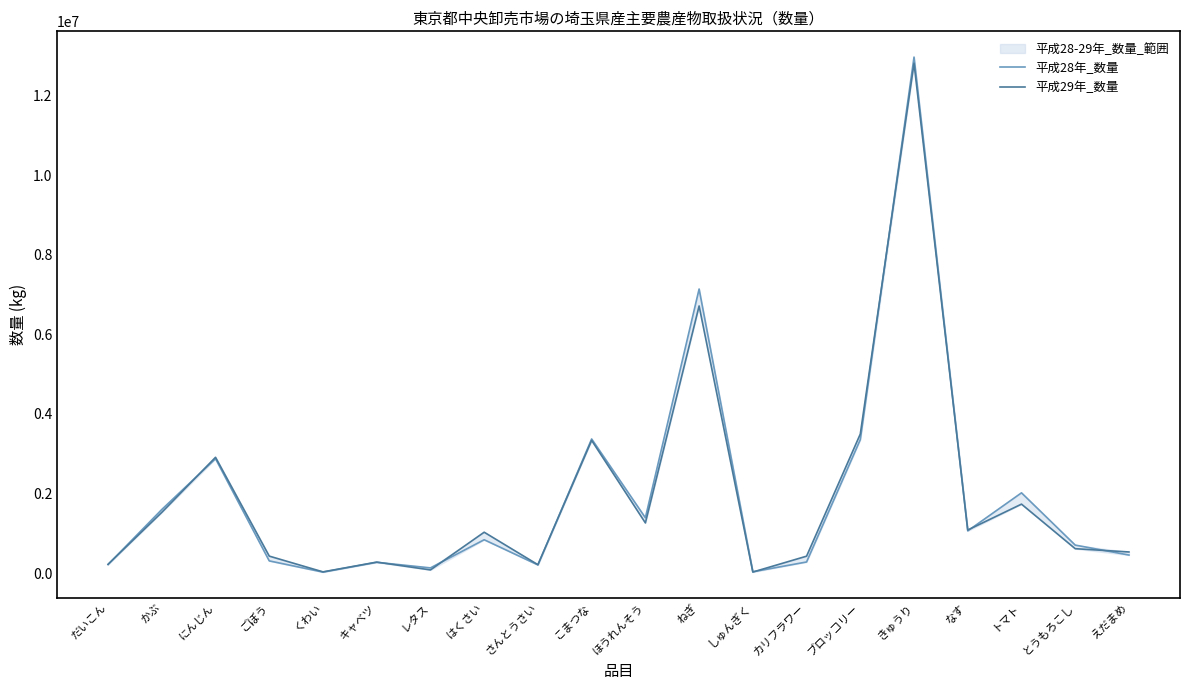

Does the chart have visible grid lines?

No